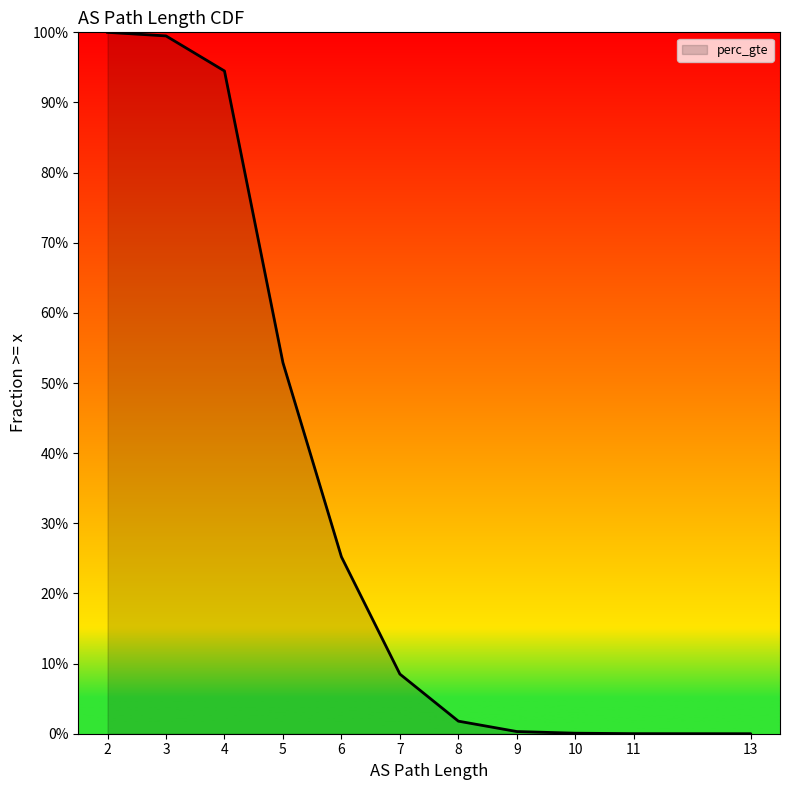

What is the average value?

0.3